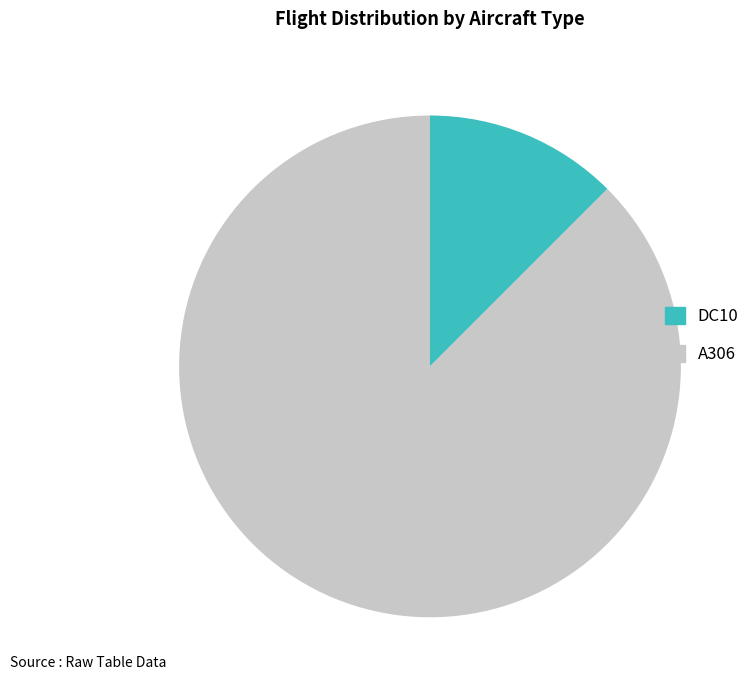

Which category has the smallest portion of the pie?

DC10